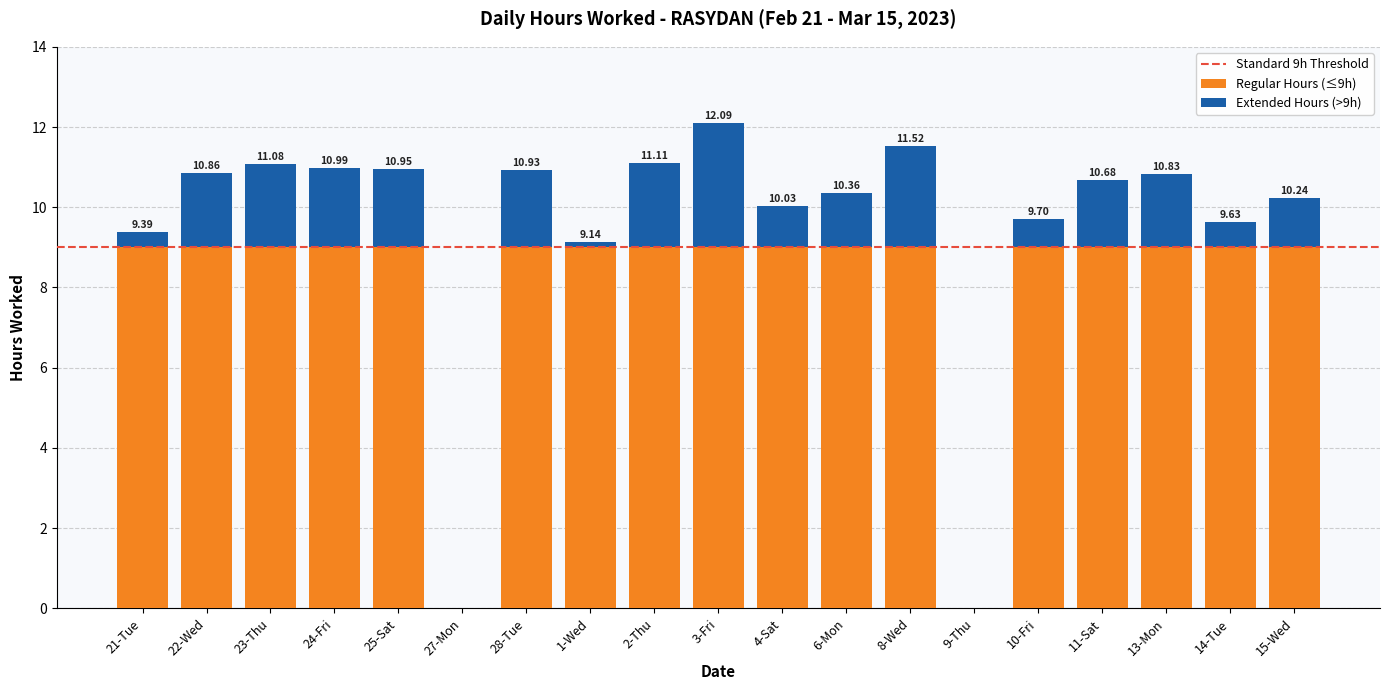

What is the sum of all Regular Hours (≤9h) values?

153.0